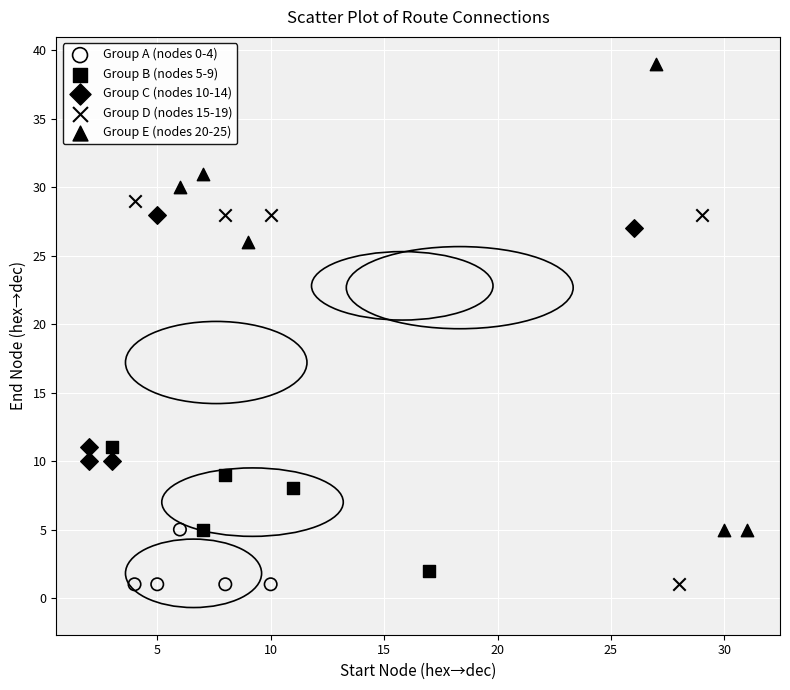

Which series reaches the maximum Y coordinate?

Group E (nodes 20-25)